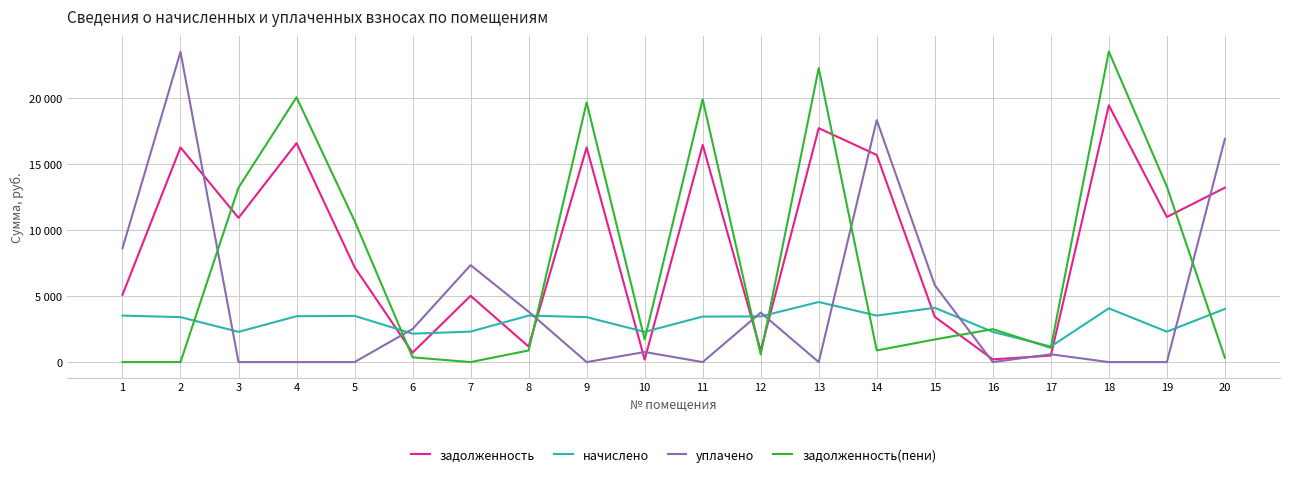

Does the chart have visible grid lines?

Yes